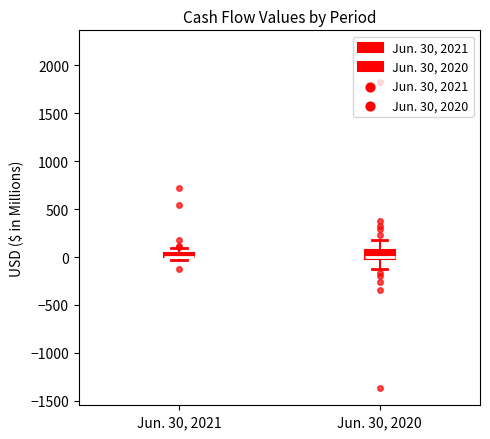

Where is the lower edge of the box for Jun. 30, 2021 on the y-axis? The values are not printed on the chart, so give them approximately, as read against the axis.

0